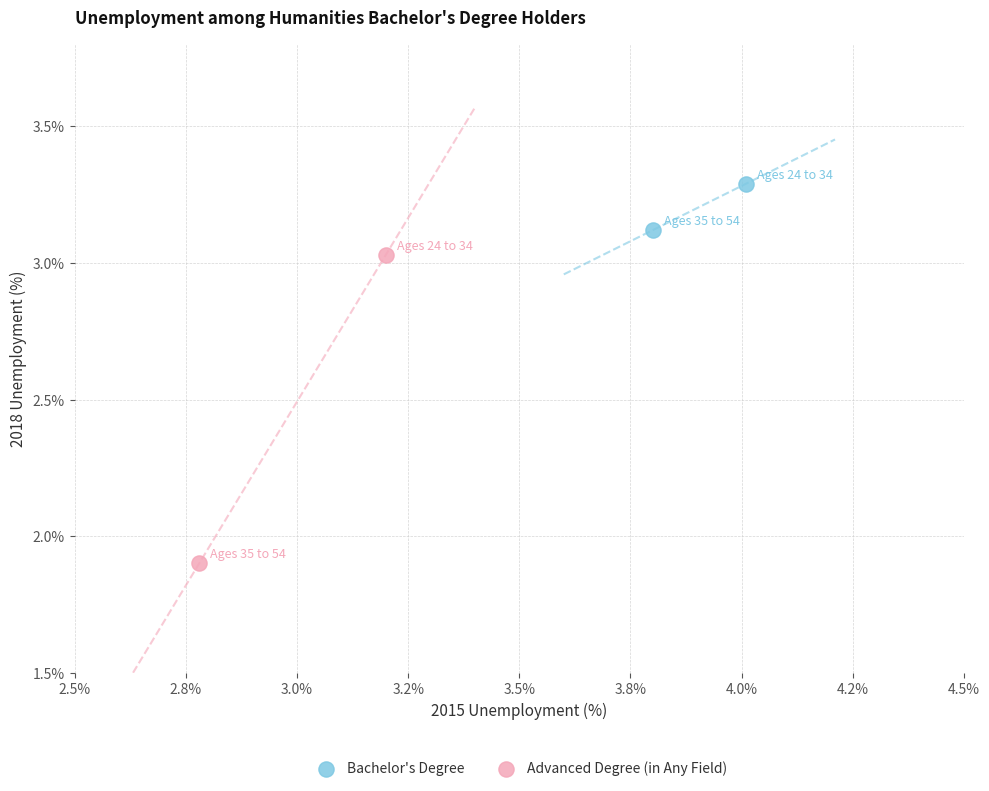

Which series reaches the maximum Y coordinate?

Bachelor's Degree